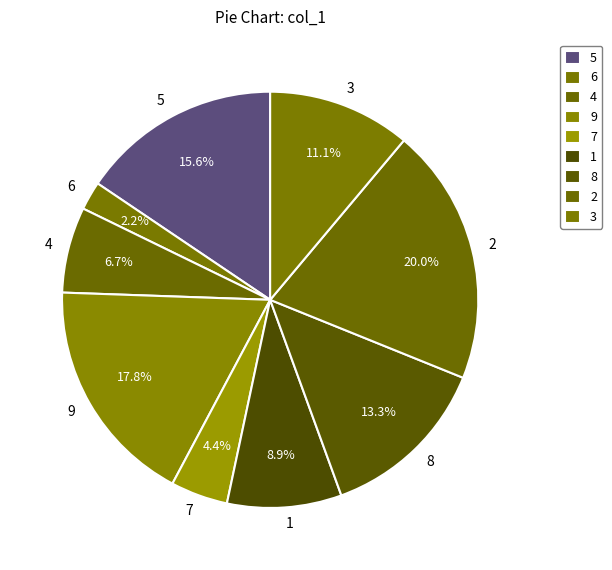

To the nearest percent, what is the difference between the 6 and 1 slice percentages?

7%